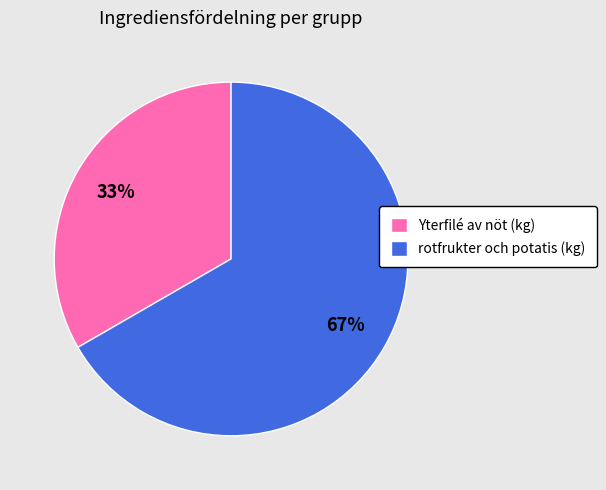

Is there a majority slice in this chart?

Yes